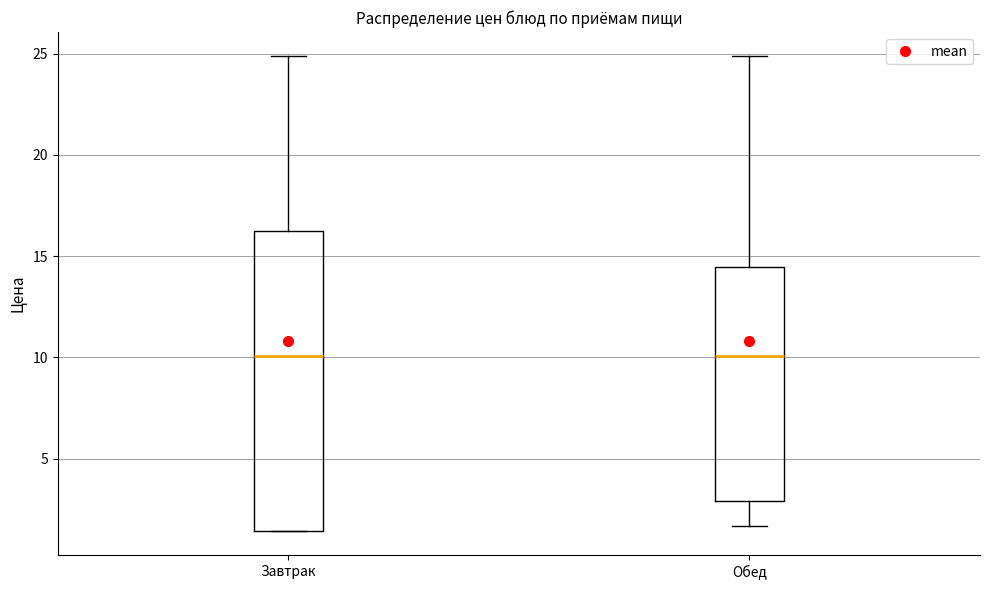

Where does the median line of the box for Обед sit on the y-axis? The values are not printed on the chart, so give them approximately, as read against the axis.

10.0